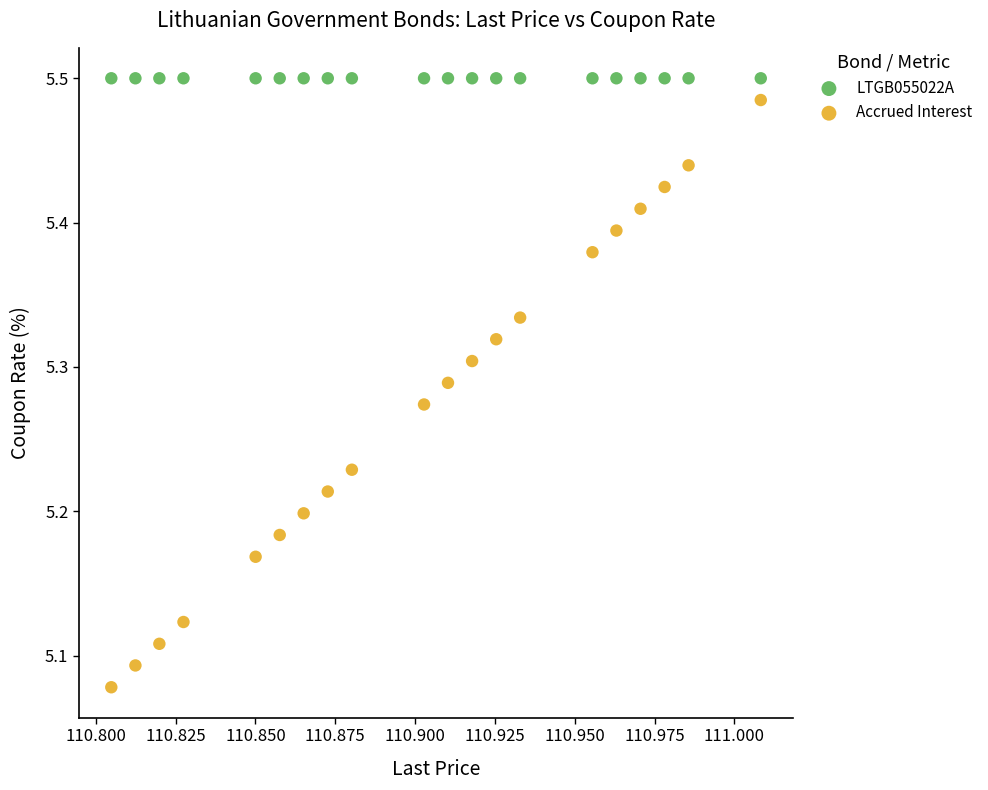

Which series reaches the minimum Y coordinate?

Accrued Interest